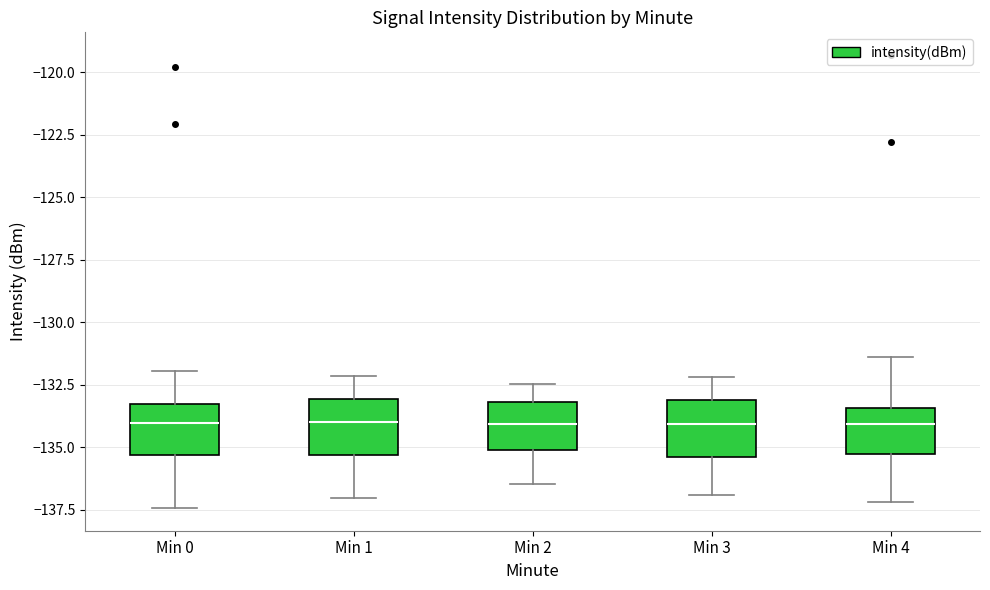

Reading left to right, transcribe this box plot: for each box, give where its median line is, the range the box spans, and where its two whiskers end, as read against the y-axis. The values are not printed on the chart, so give them approximately, as read against the axis.

Min 0: median -134.0, box -135.5 to -133.5, whiskers -137.5 to -132.0
Min 1: median -134.0, box -135.5 to -133.0, whiskers -137.0 to -132.0
Min 2: median -134.0, box -135.0 to -133.0, whiskers -136.5 to -132.5
Min 3: median -134.0, box -135.5 to -133.0, whiskers -137.0 to -132.0
Min 4: median -134.0, box -135.5 to -133.5, whiskers -137.0 to -131.5